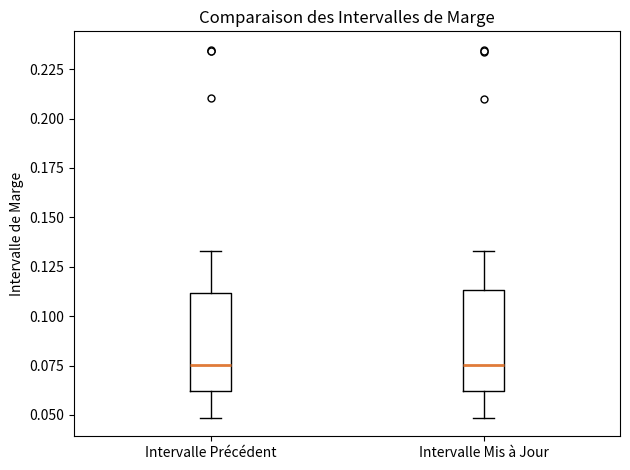

Reading left to right, transcribe this box plot: for each box, give where its median line is, the range the box spans, and where its two whiskers end, as read against the y-axis. The values are not printed on the chart, so give them approximately, as read against the axis.

Intervalle Précédent: median 0.075, box 0.060 to 0.110, whiskers 0.050 to 0.135
Intervalle Mis à Jour: median 0.075, box 0.060 to 0.115, whiskers 0.050 to 0.135